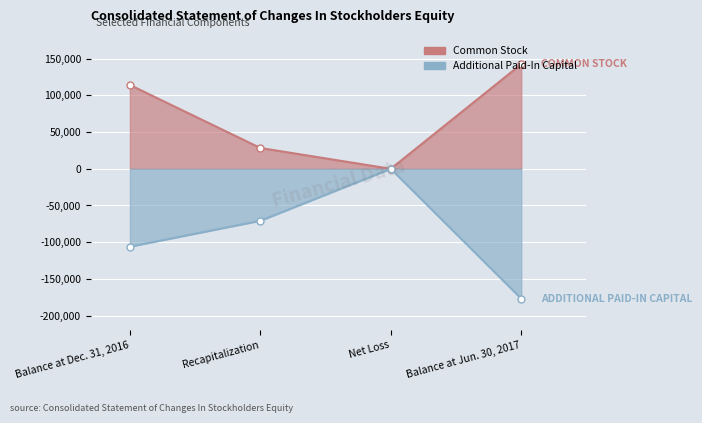

Which series has the largest range (max minus min)?

Additional Paid-In Capital